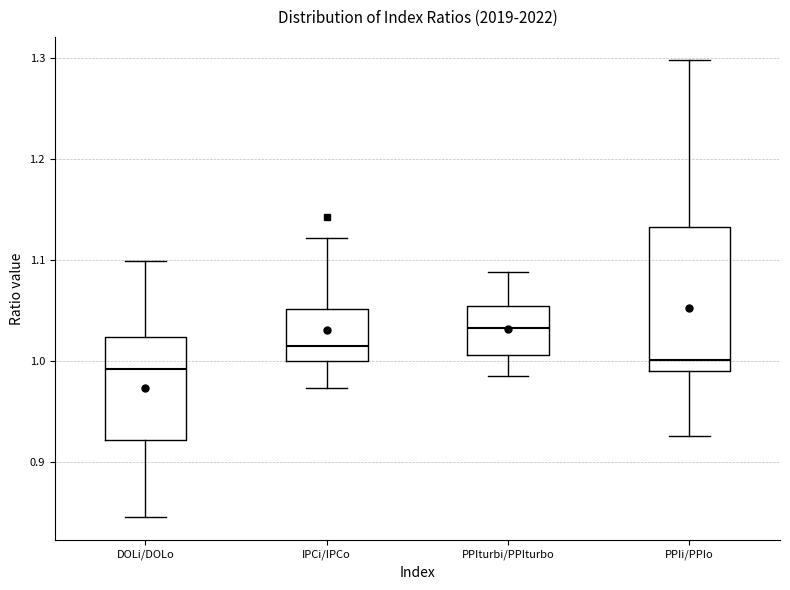

Reading left to right, transcribe this box plot: for each box, give where its median line is, the range the box spans, and where its two whiskers end, as read against the y-axis. The values are not printed on the chart, so give them approximately, as read against the axis.

DOLi/DOLo: median 0.99, box 0.92 to 1.02, whiskers 0.85 to 1.10
IPCi/IPCo: median 1.02, box 1.00 to 1.05, whiskers 0.97 to 1.12
PPIturbi/PPIturbo: median 1.03, box 1.01 to 1.05, whiskers 0.98 to 1.09
PPIi/PPIo: median 1.00, box 0.99 to 1.13, whiskers 0.93 to 1.30